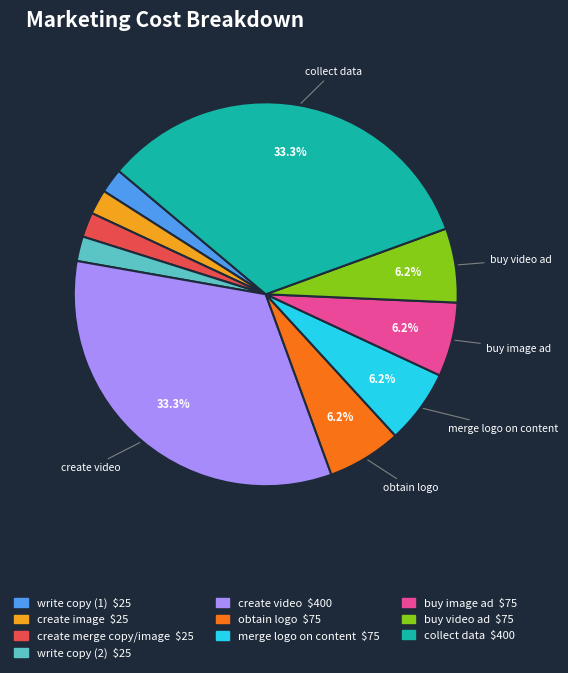

Does any single category account for the majority?

No